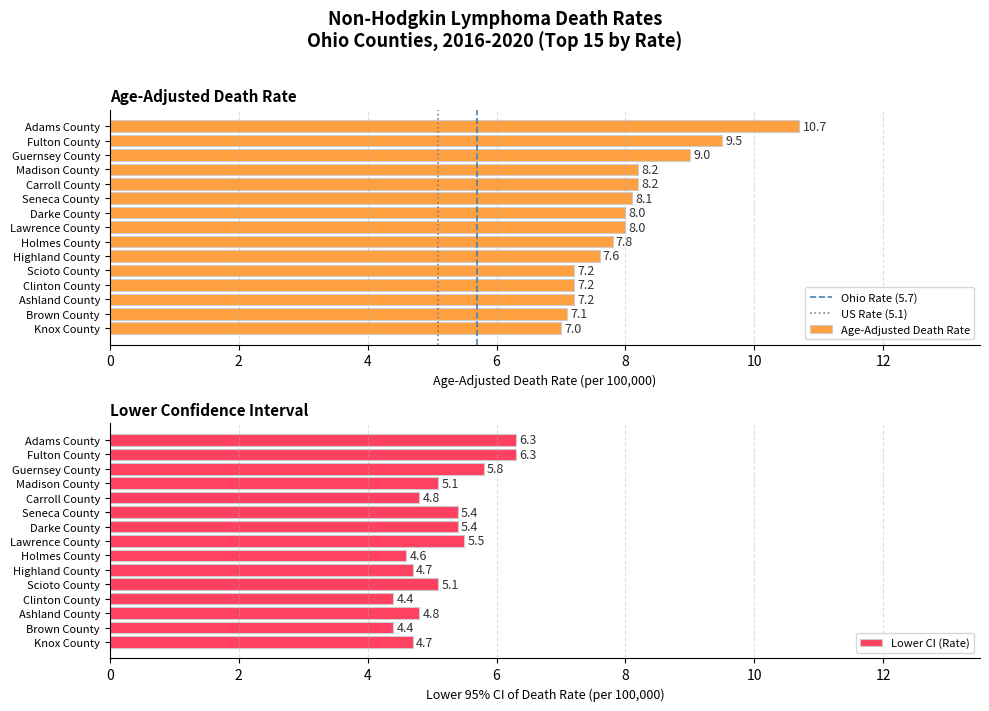

Rank the series by their average value, from lowest to highest.

Lower CI, Age-Adjusted Death Rate